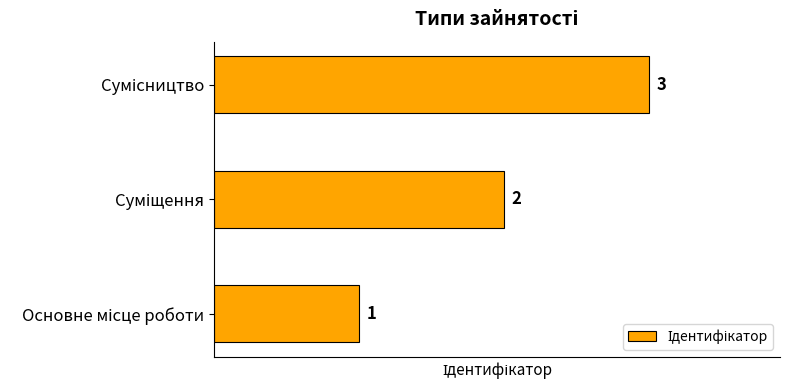

How many data points does each series have?

3